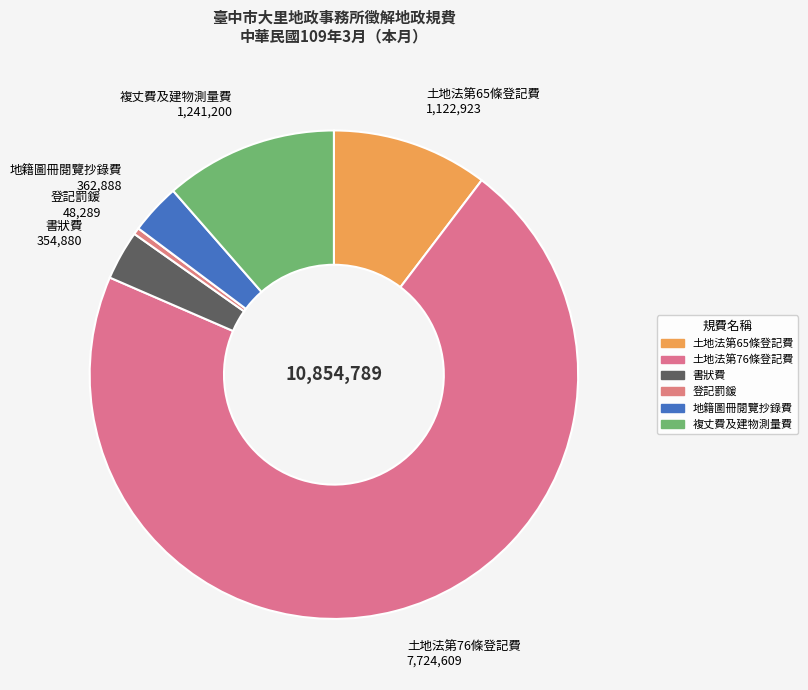

Between 複丈費及建物測量費 1,241,200 and 土地法第65條登記費 1,122,923, which is larger?

複丈費及建物測量費 1,241,200